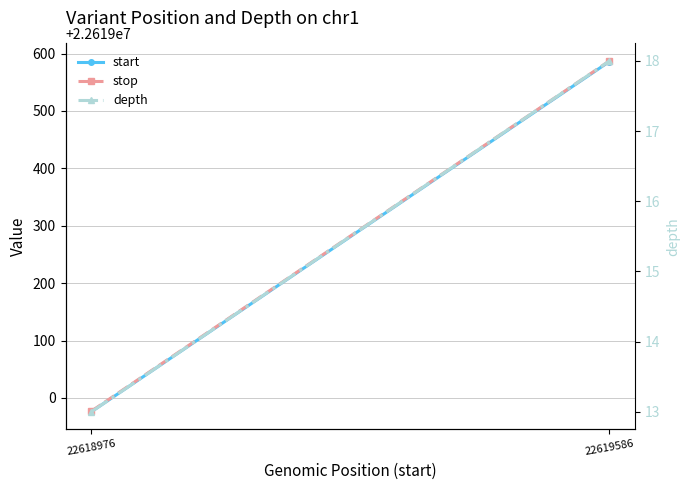

What is the maximum value for depth?

18